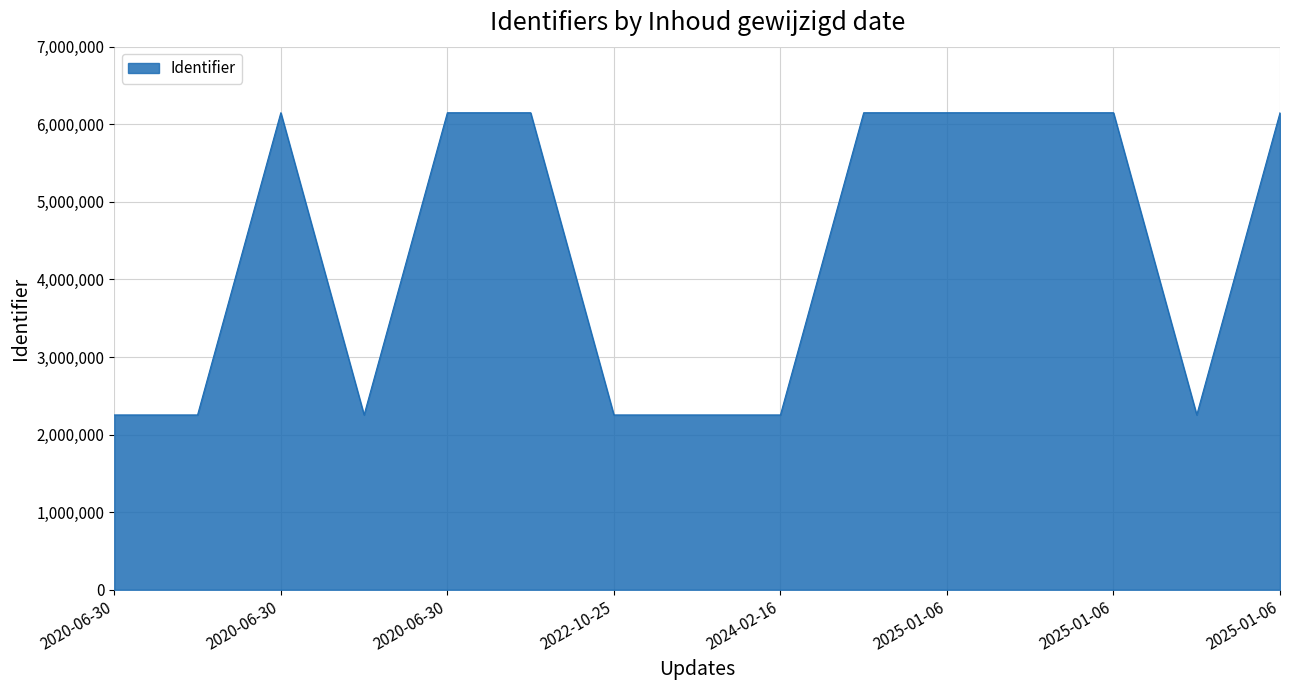

What is the maximum value shown in the chart?

6148298